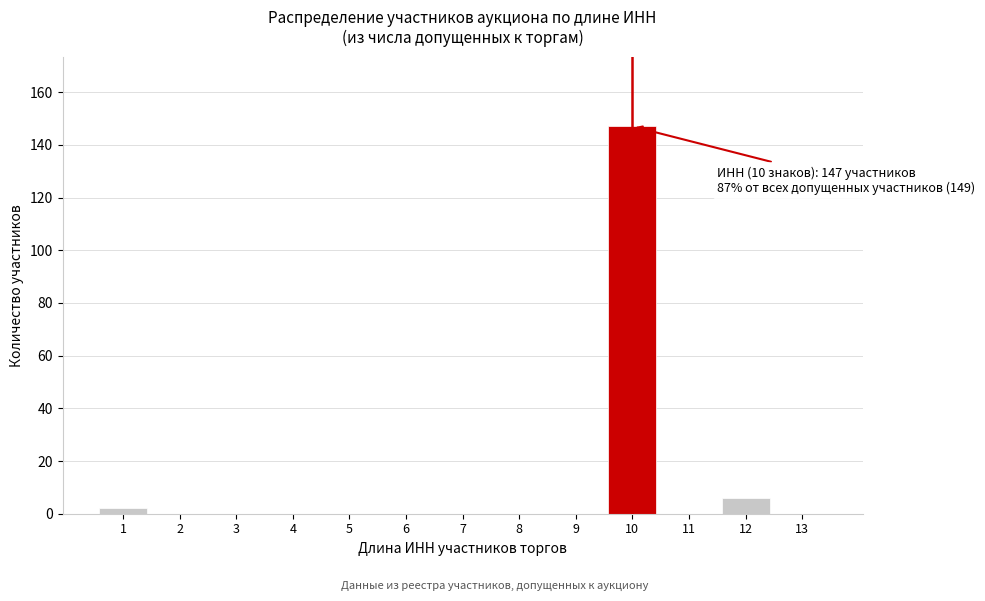

Reading left to right, extract all data points from this chart.

1=2	2=0	3=0	4=0	5=0	6=0	7=0	8=0	9=0	10=147	11=0	12=6	13=0